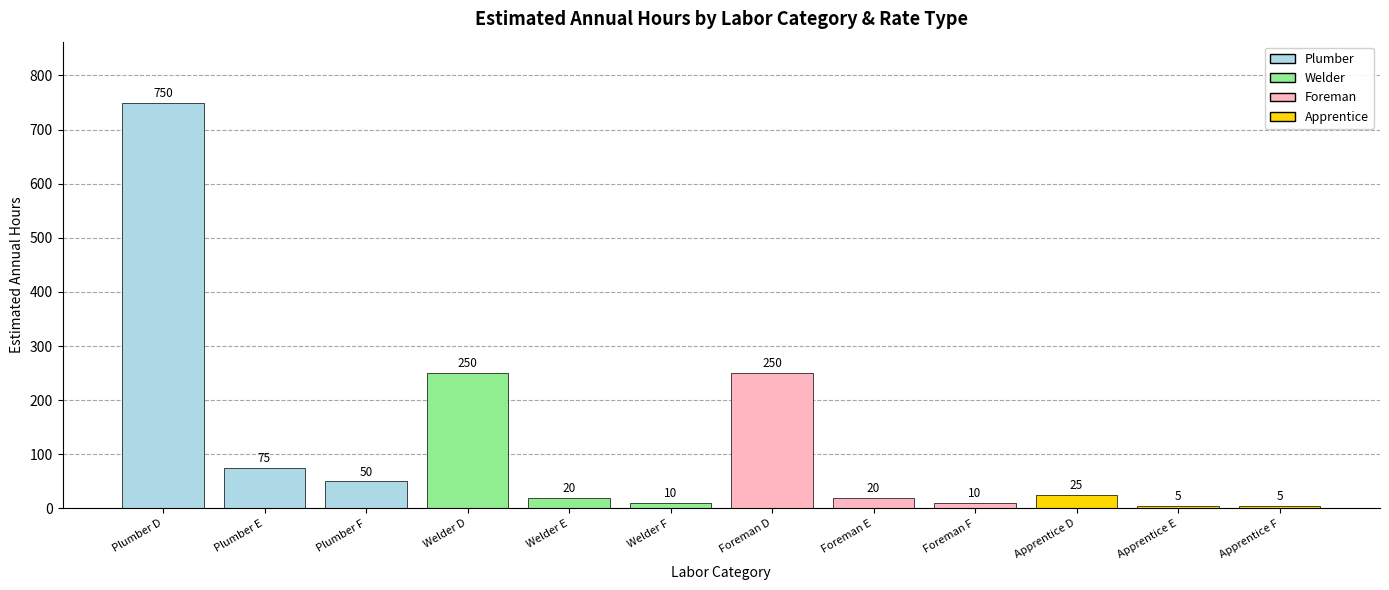

How many bars are there in total?

12